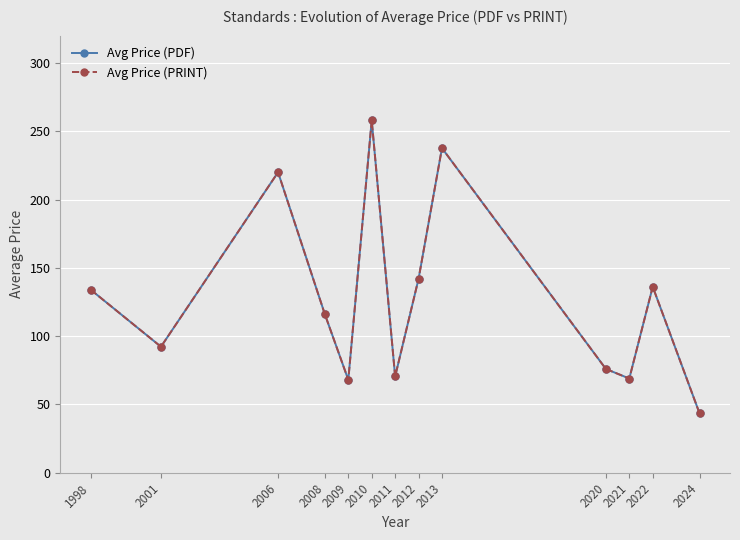

How many lines are shown in the chart?

2